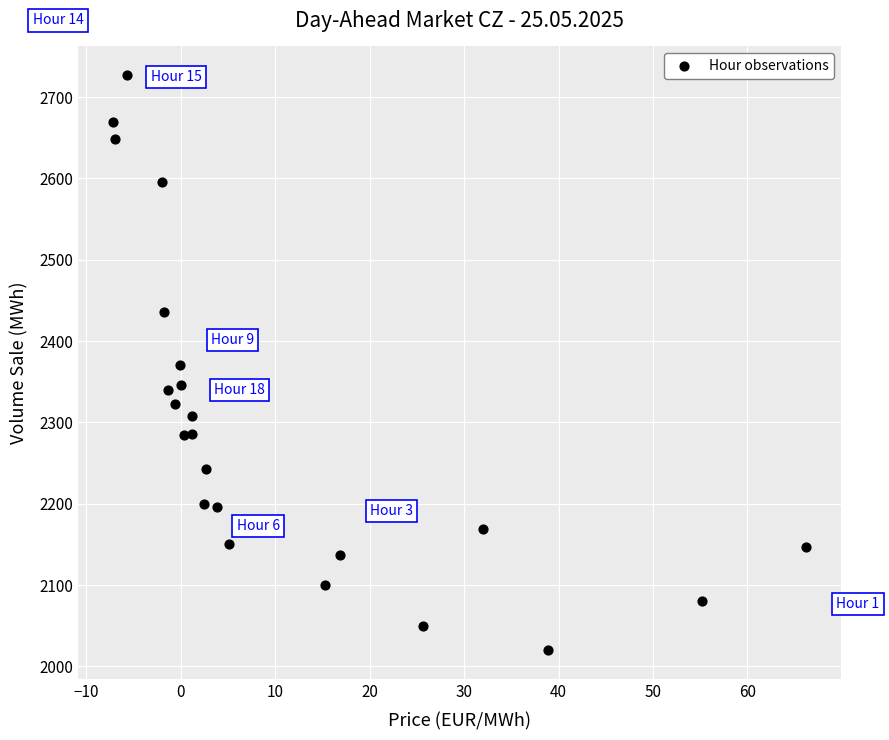

What is the range of Y values (max minus min)?

706.9